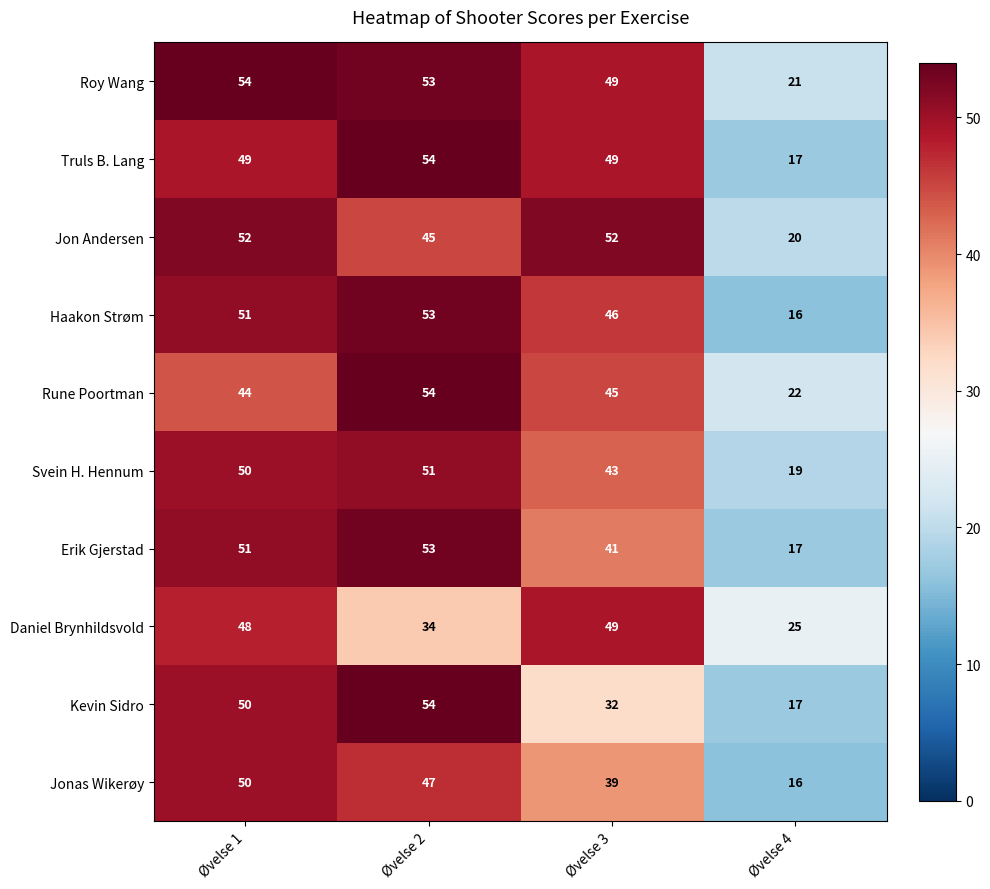

What is the spread (max minus min) of values at Øvelse 1?

10